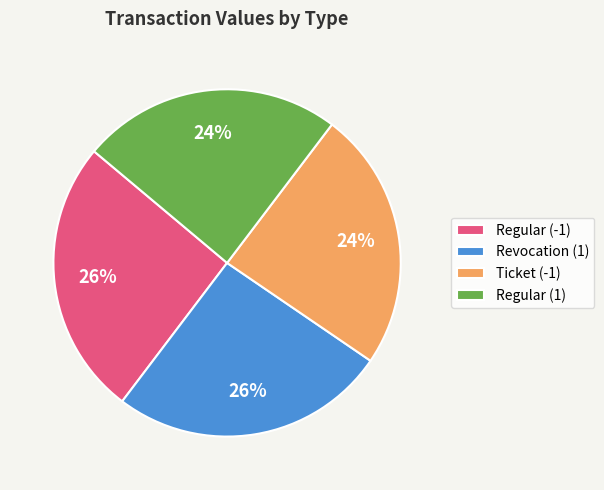

How many slices are in this pie chart?

4